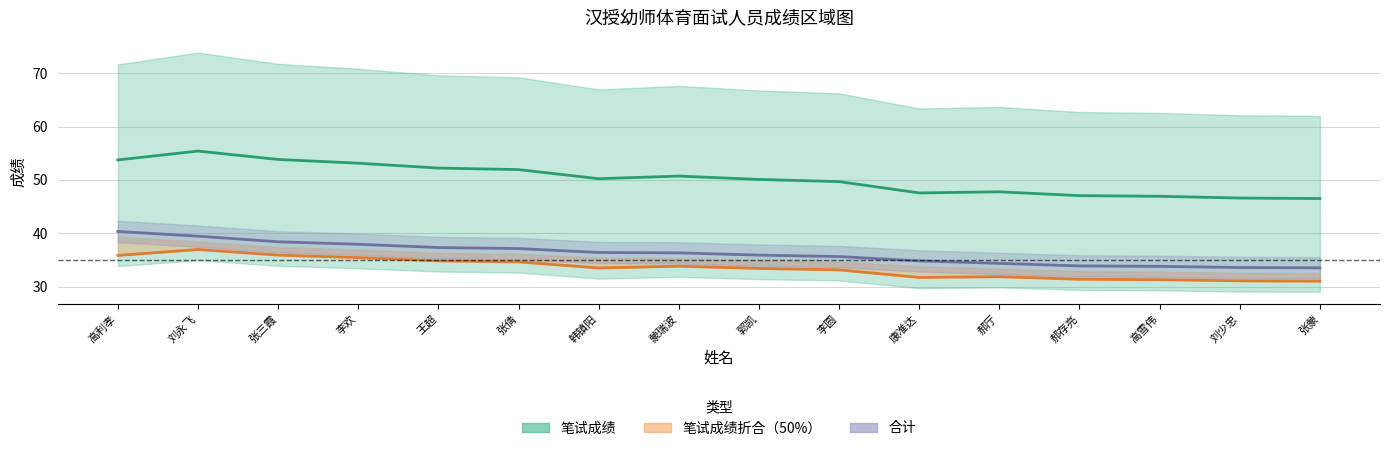

List the series in order of their peak value, lowest first.

笔试成绩折合（50%）, 合计, 笔试成绩